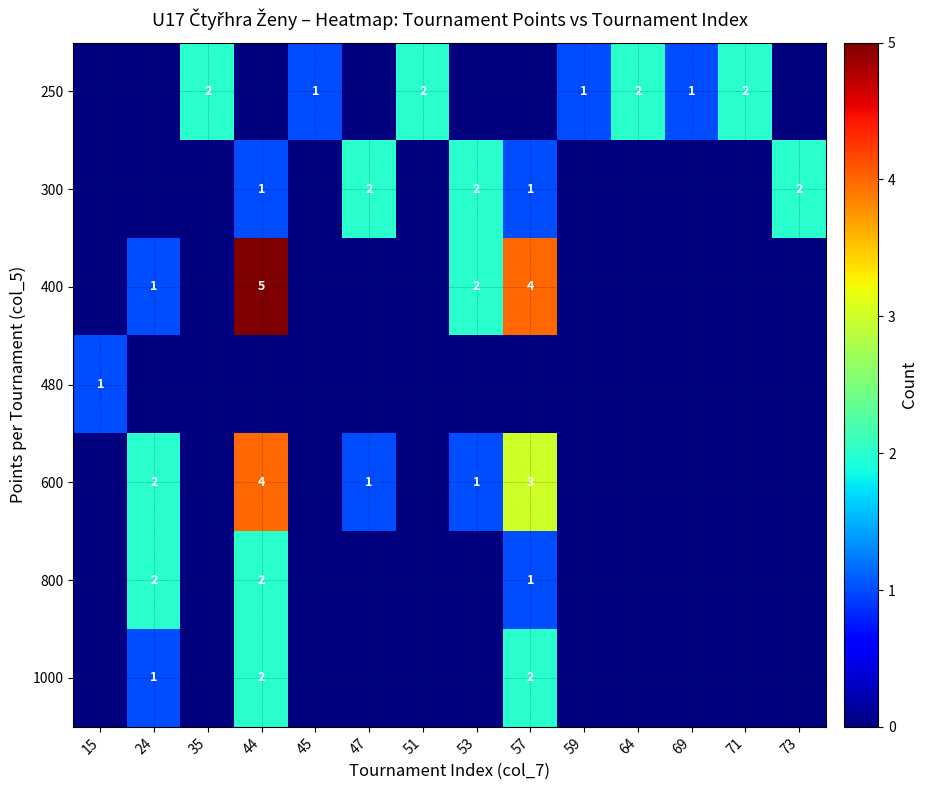

Is it true that 300 equals 3 at 53?

False